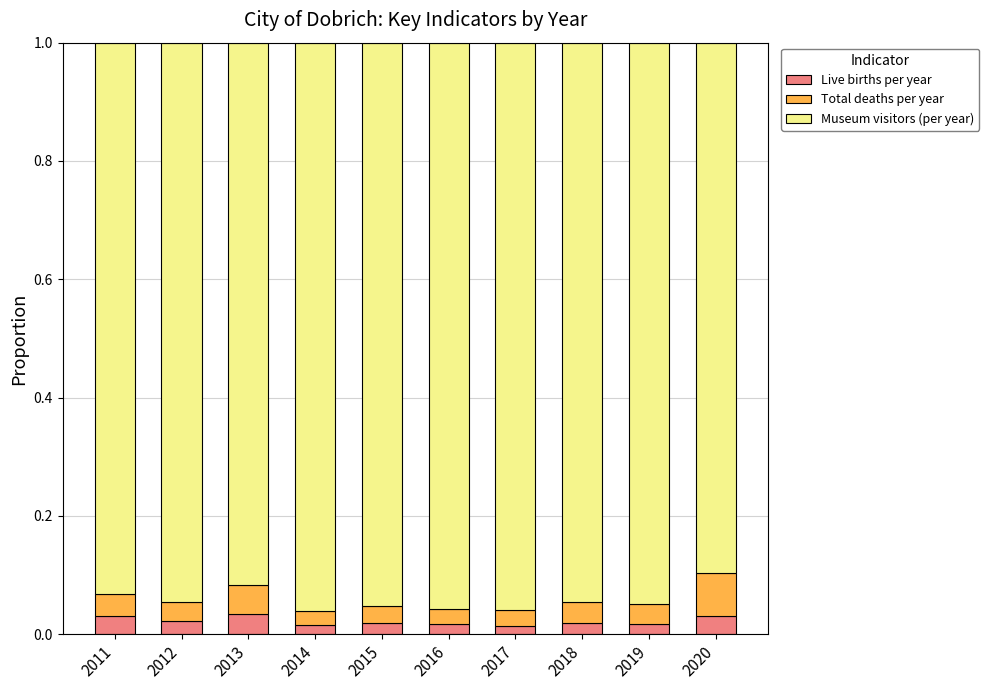

How many Live births per year values are between 0 and 1?

10